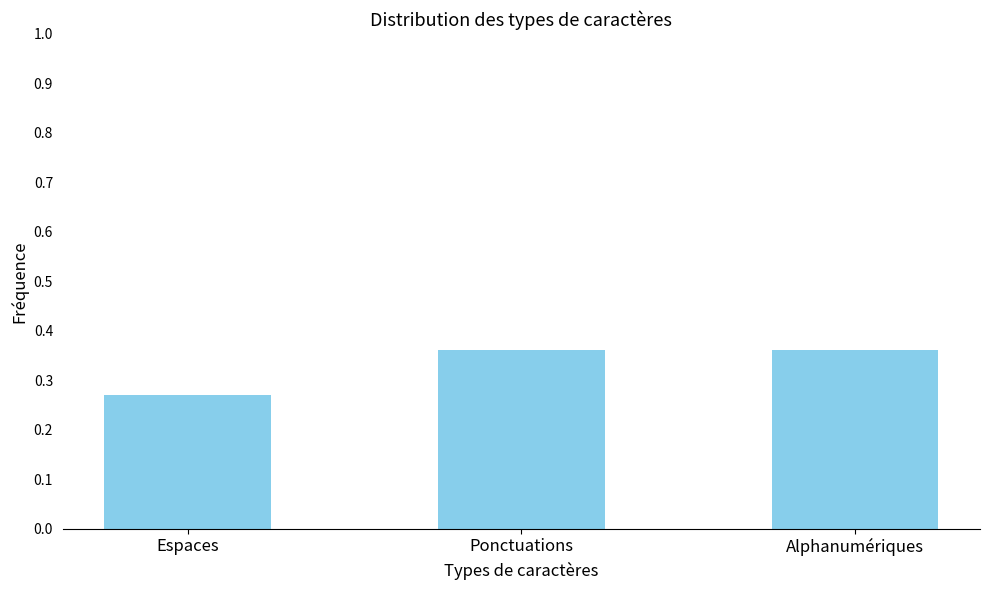

What position from the right is Espaces?

3